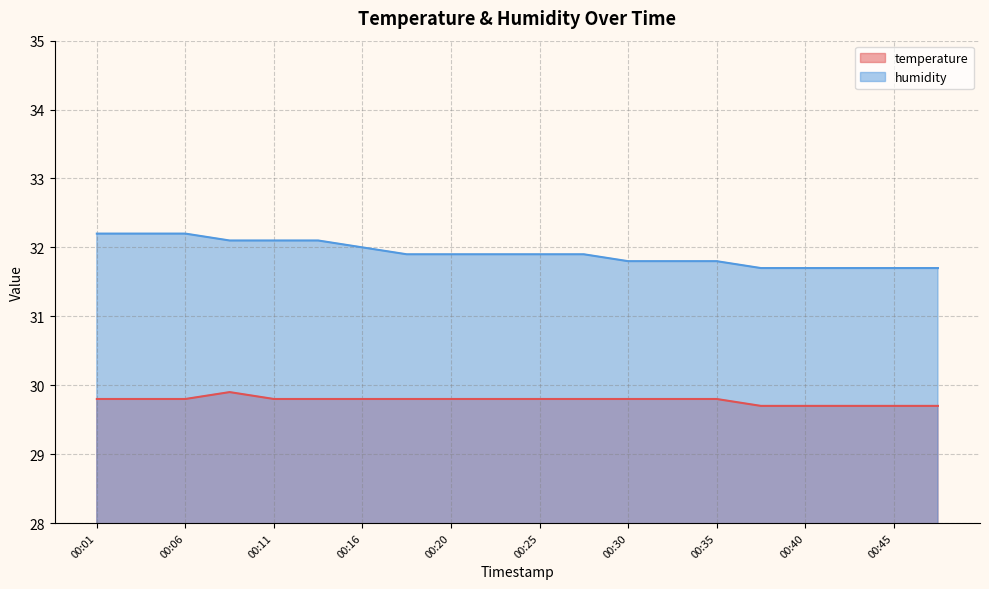

What is the difference between the maximum and minimum values in the humidity series?

0.5